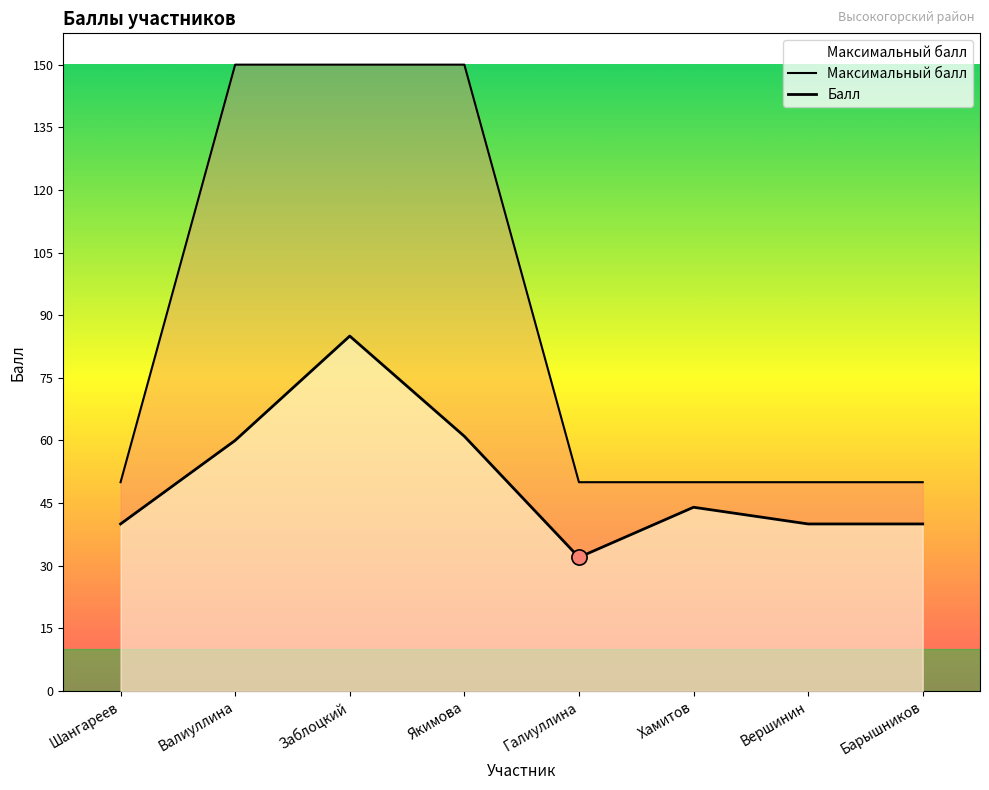

Which series reaches the minimum Y coordinate?

Балл